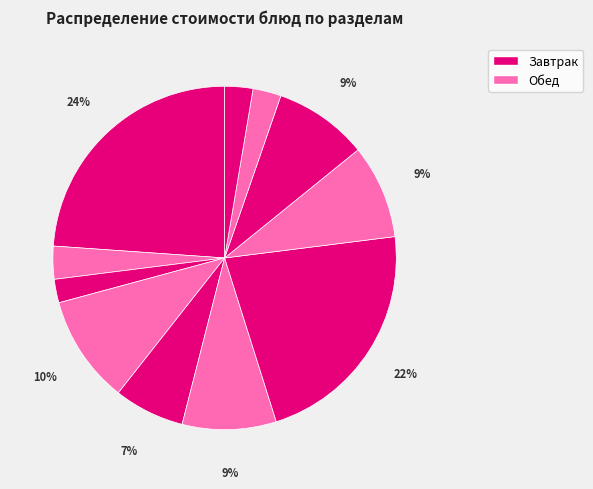

How many slices are in this pie chart?

11